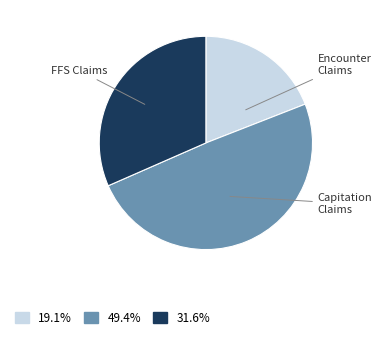

To the nearest percent, what is the difference between the largest and smallest slice percentages?

30%